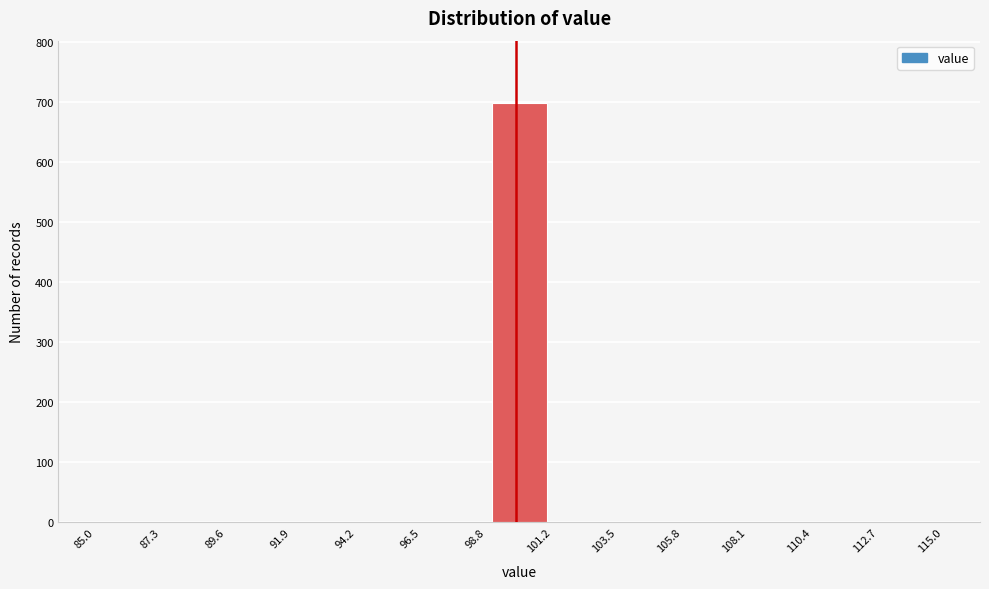

What is the height of the bar covering 98.8 to 101.2 on the x-axis? The values are not printed on the chart, so give them approximately, as read against the axis.

700